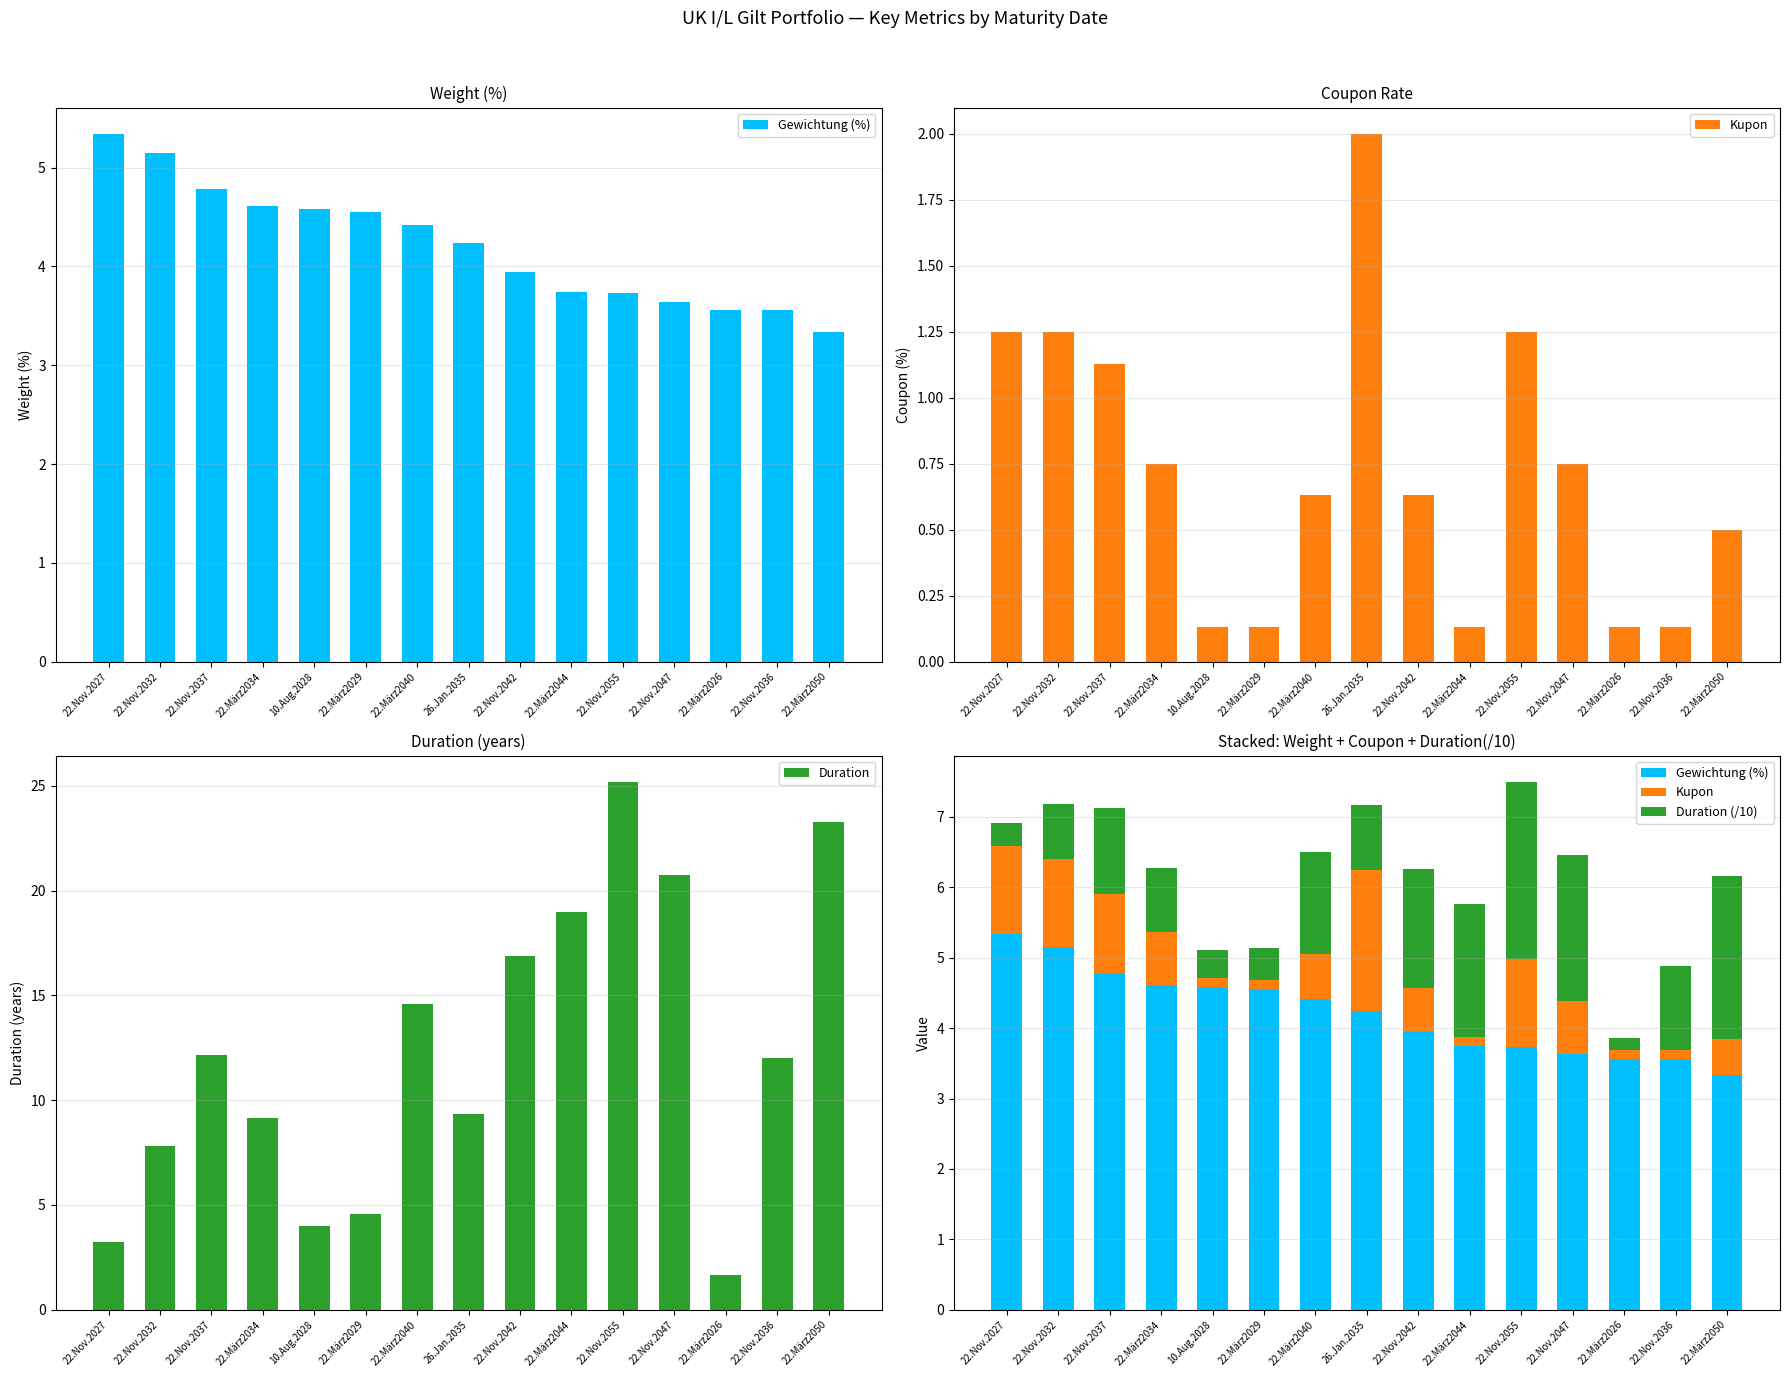

What is the sum of the Duration values at 22.Nov.2055 and 22.März2044?

44.1